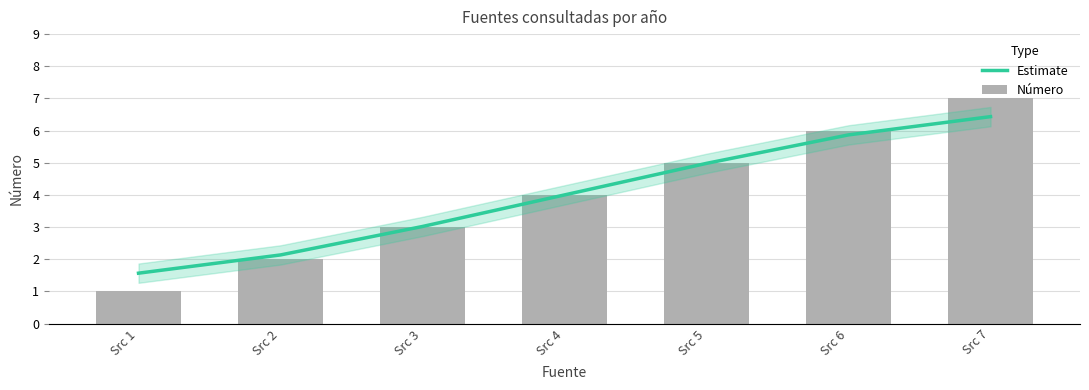

Between Src 6 and Src 2, which is larger?

Src 6